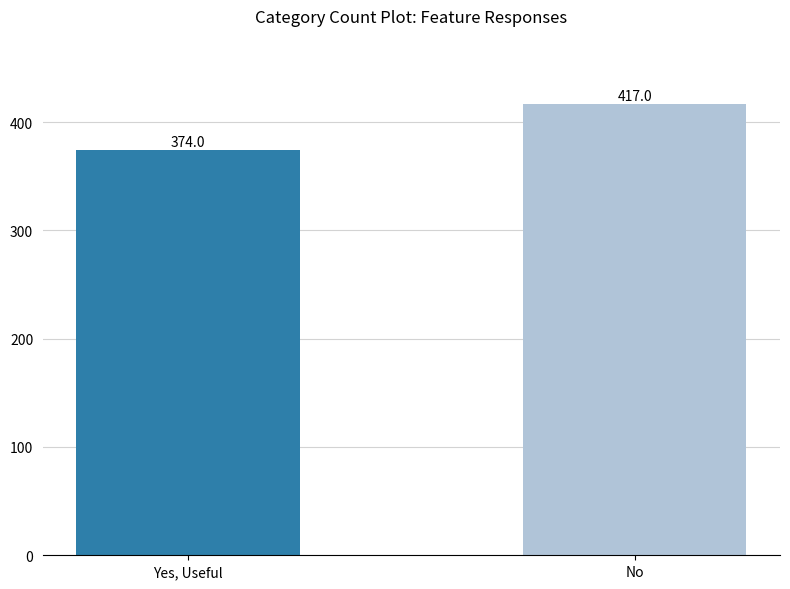

Reading left to right, extract all data points from this chart.

374	417